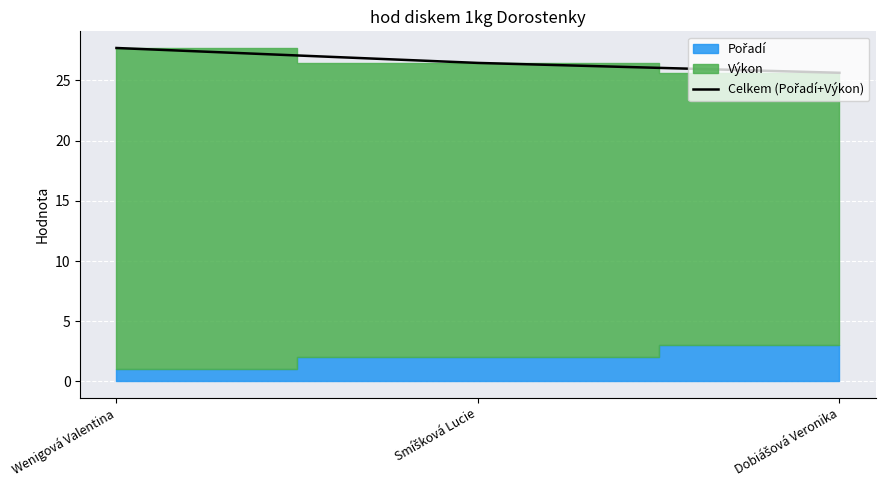

List the labels in order of value, largest first.

Wenigová Valentina, Smíšková Lucie, Dobiášová Veronika